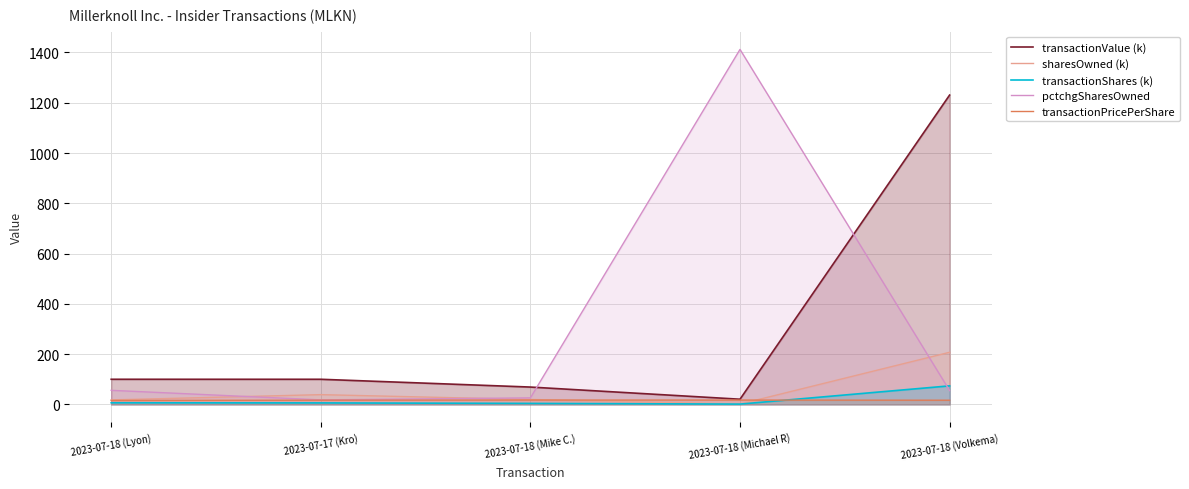

List the series in order of their peak value, lowest first.

transactionPricePerShare, transactionShares (k), sharesOwned (k), transactionValue (k), pctchgSharesOwned